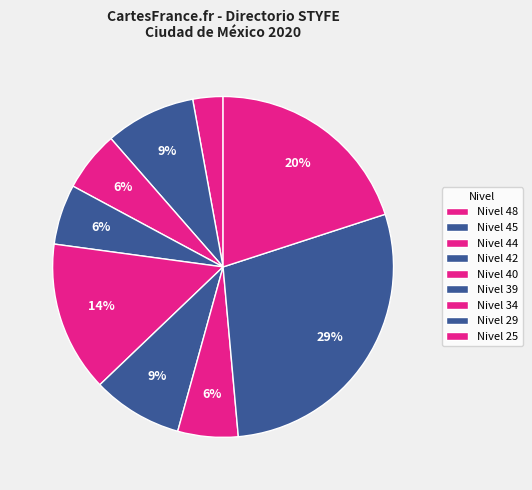

What is the smallest slice in the pie chart?

Nivel 48